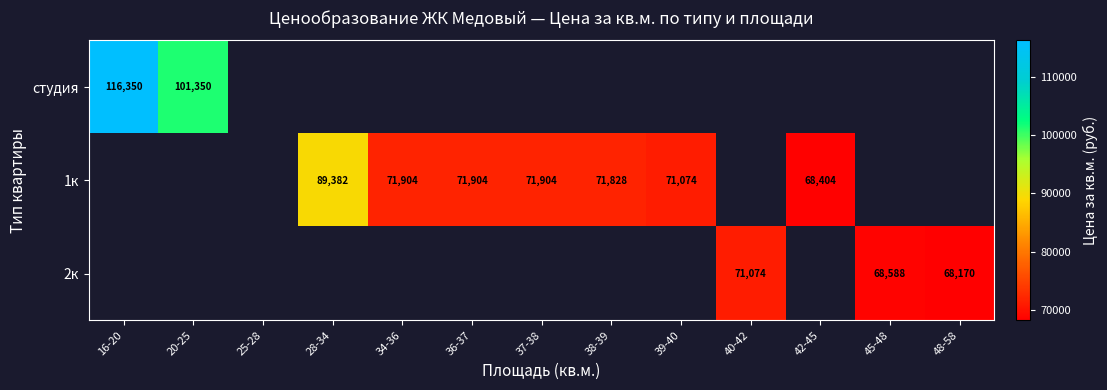

True or false: 1к has a value of 20130 at 39-40.

False